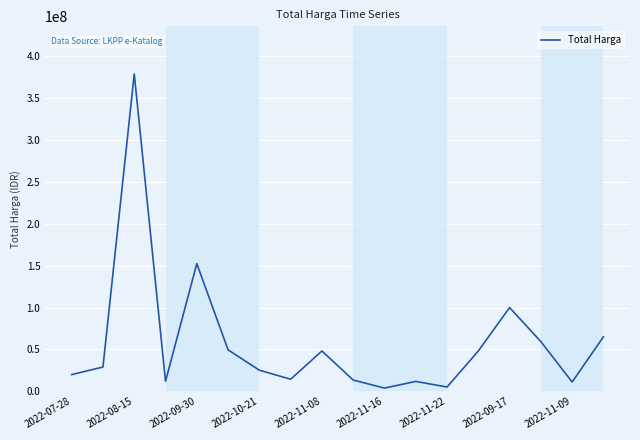

Count the number of categories in the chart.

18